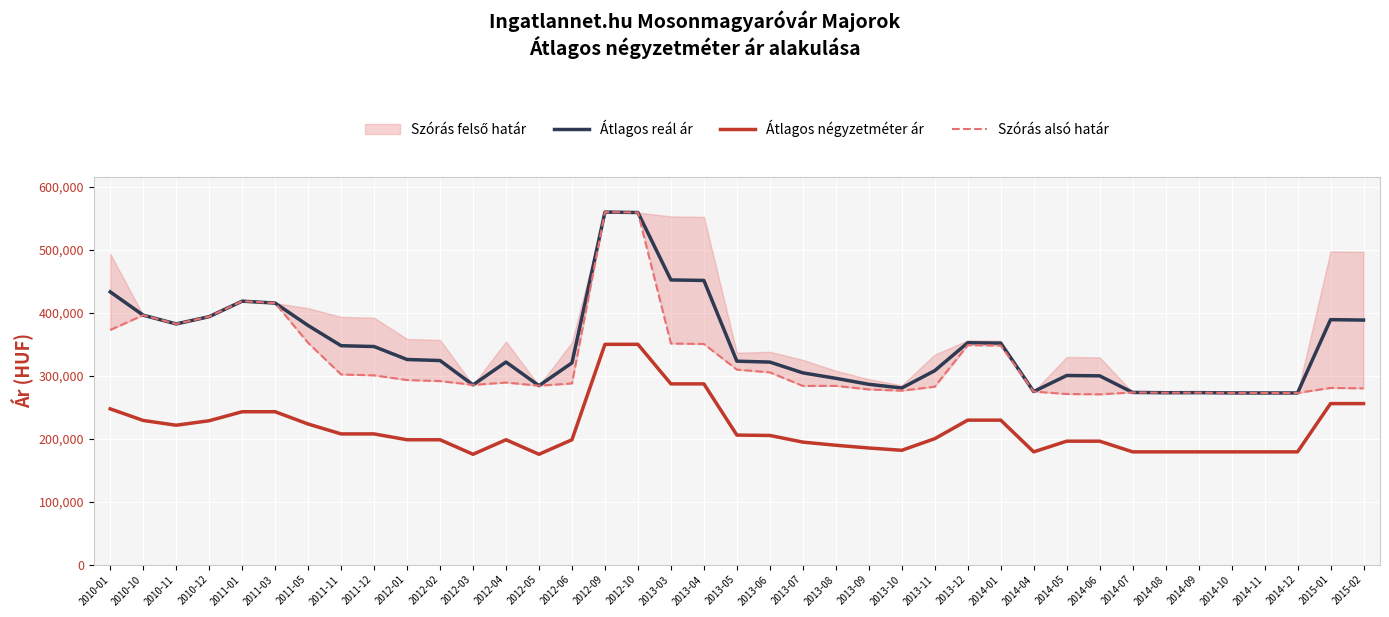

Does the chart display data point markers on the line(s)?

No